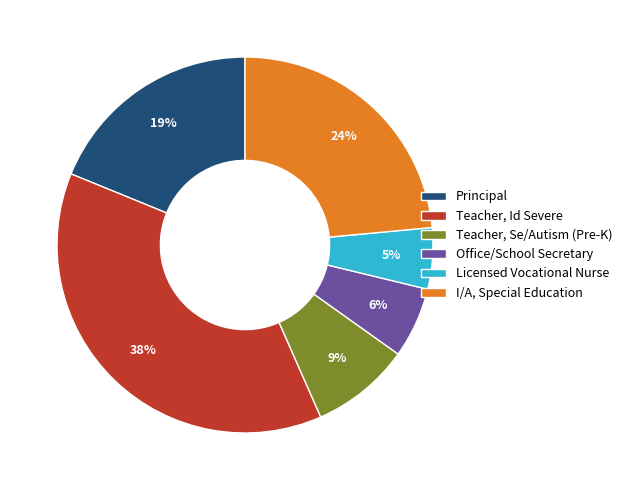

Rank the categories by value from lowest to highest.

Licensed Vocational Nurse, Office/School Secretary, Teacher, Se/Autism (Pre-K), Principal, I/A, Special Education, Teacher, Id Severe